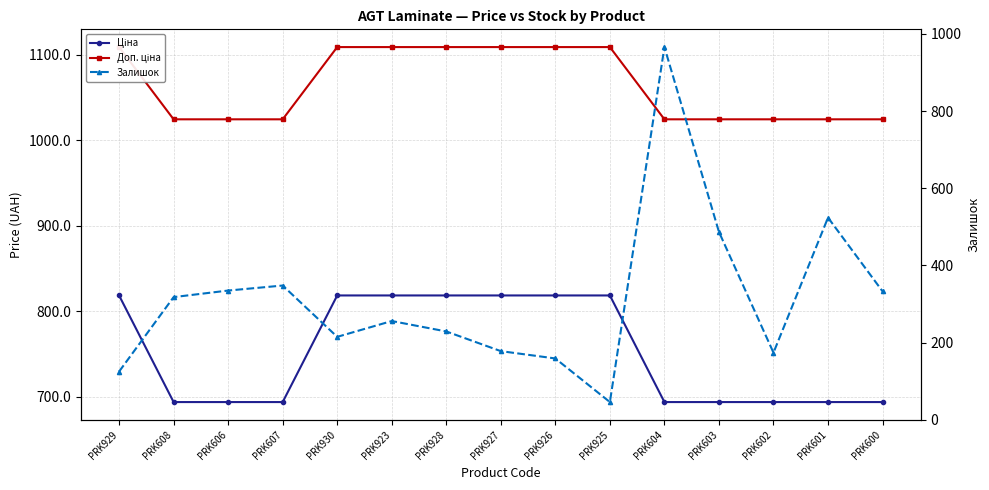

Which has a higher value, PRK925 or PRK606?

PRK925